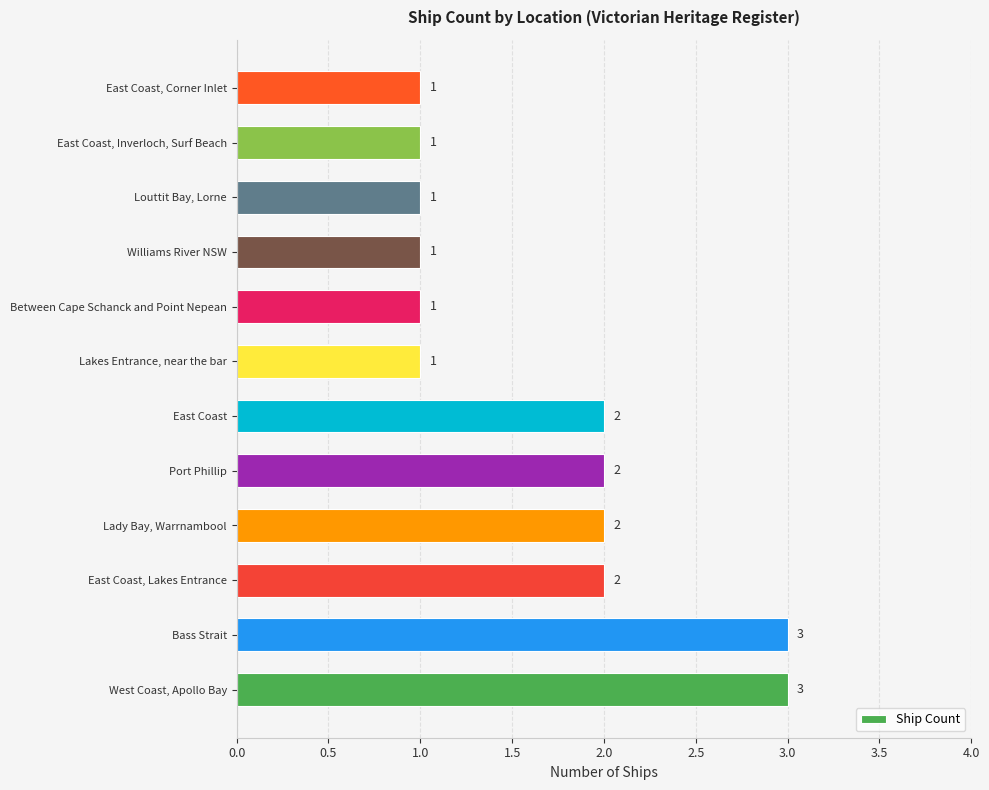

Count the values in the range 1 to 2.

10